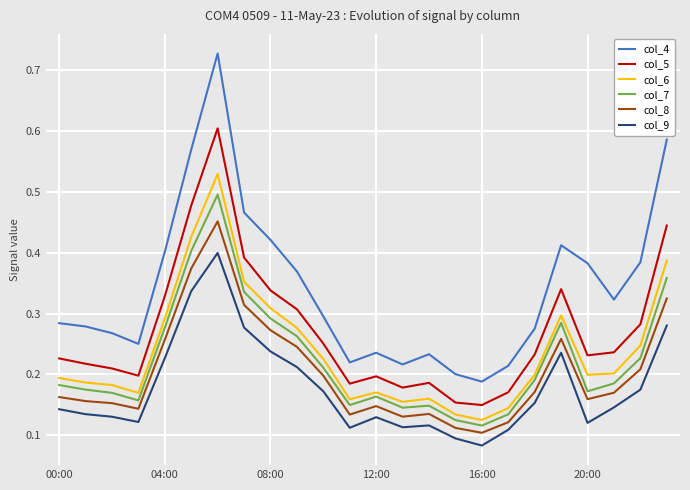

How many series are shown in this chart?

6